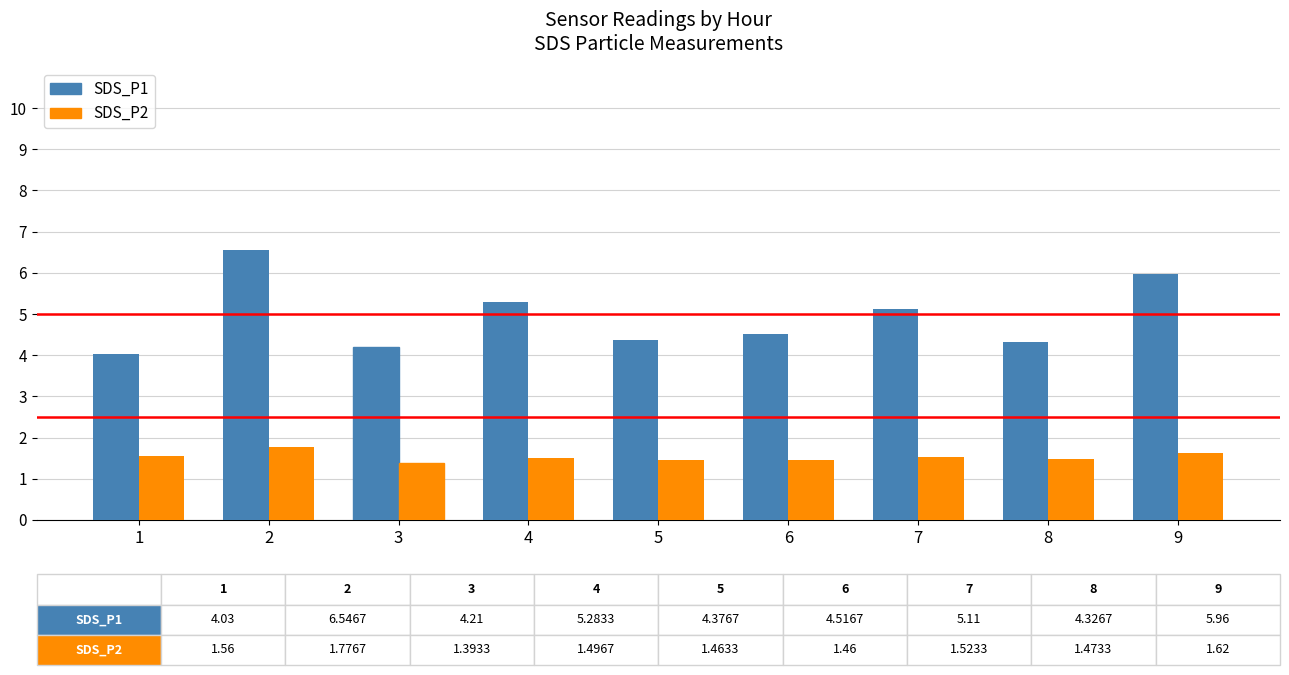

Is the value of SDS_P2 at 1 greater than the value of SDS_P1 at 4?

No